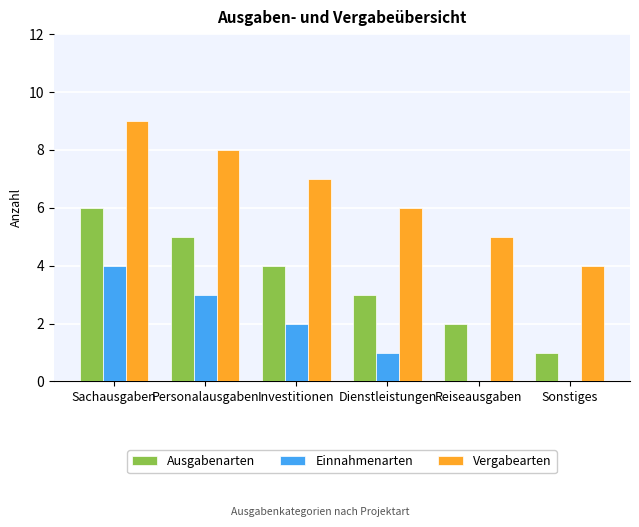

Which category has the highest value in the Vergabearten series?

Sachausgaben